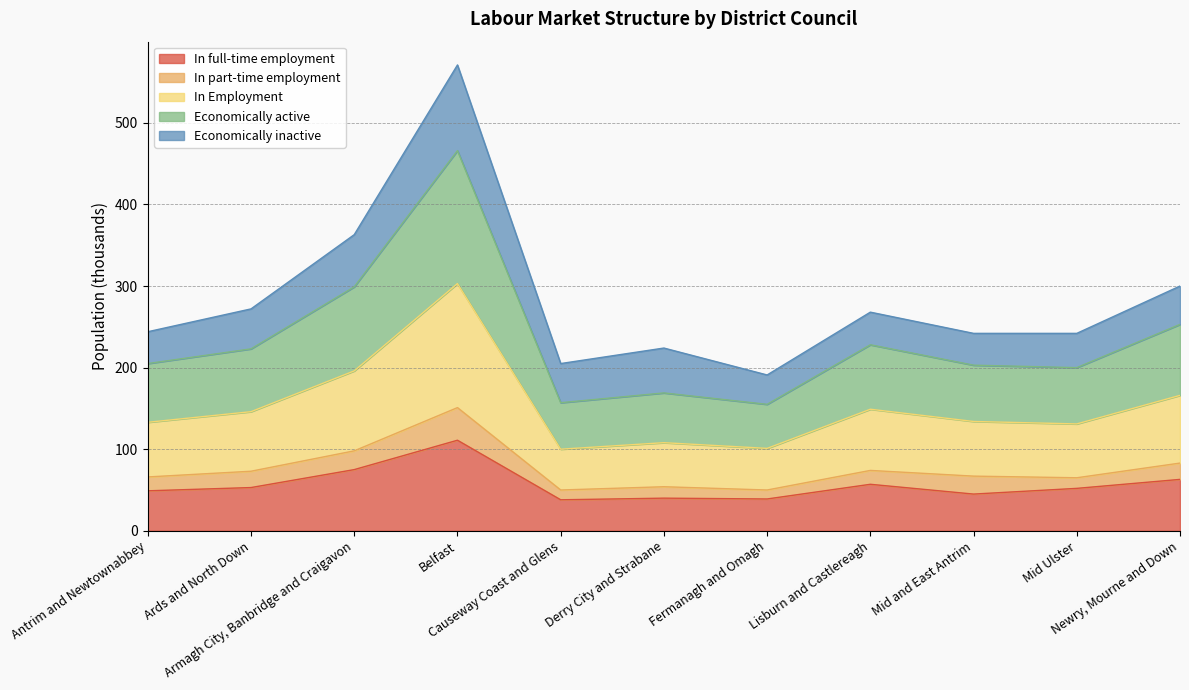

What are all the series names shown in the legend?

In full-time employment, In part-time employment, In Employment, Economically active, Economically inactive